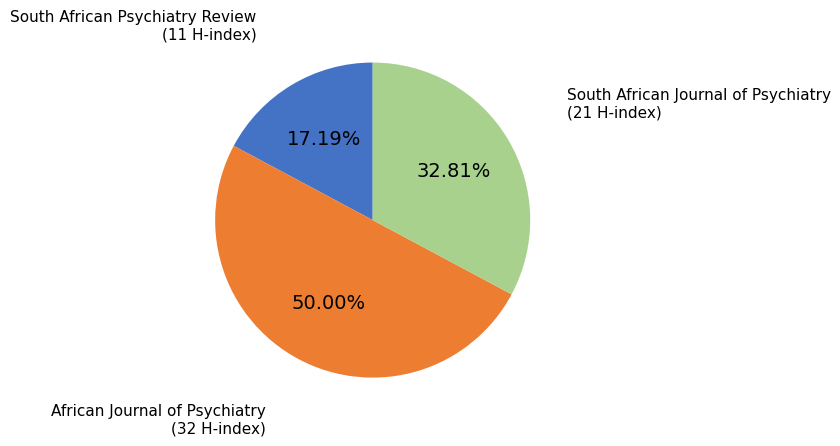

Rank the categories by value from highest to lowest.

African Journal of Psychiatry, South African Journal of Psychiatry, South African Psychiatry Review